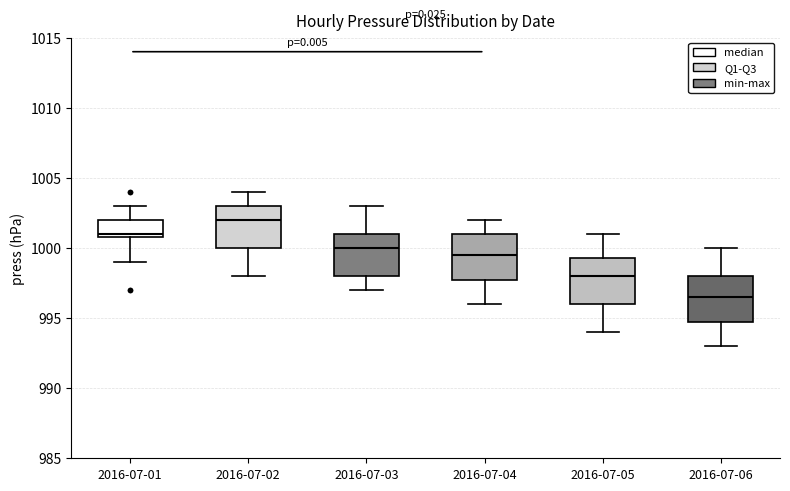

Where is the upper edge of the box for 2016-07-05 on the y-axis? The values are not printed on the chart, so give them approximately, as read against the axis.

999.5